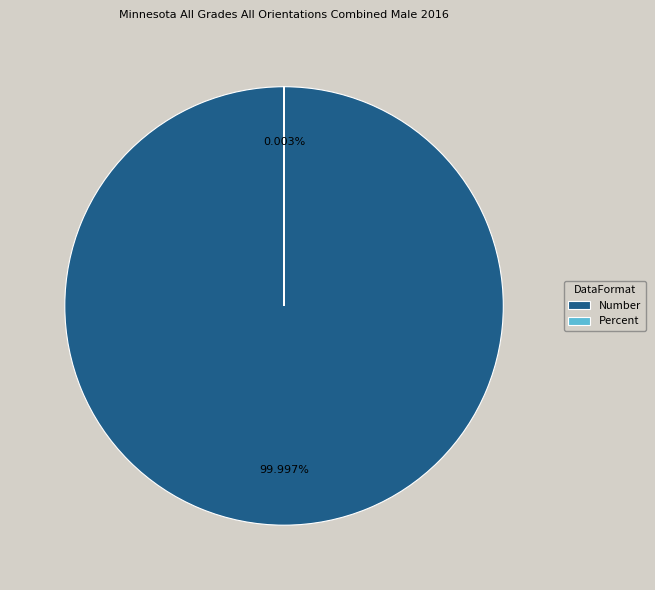

How many slices are in this pie chart?

2